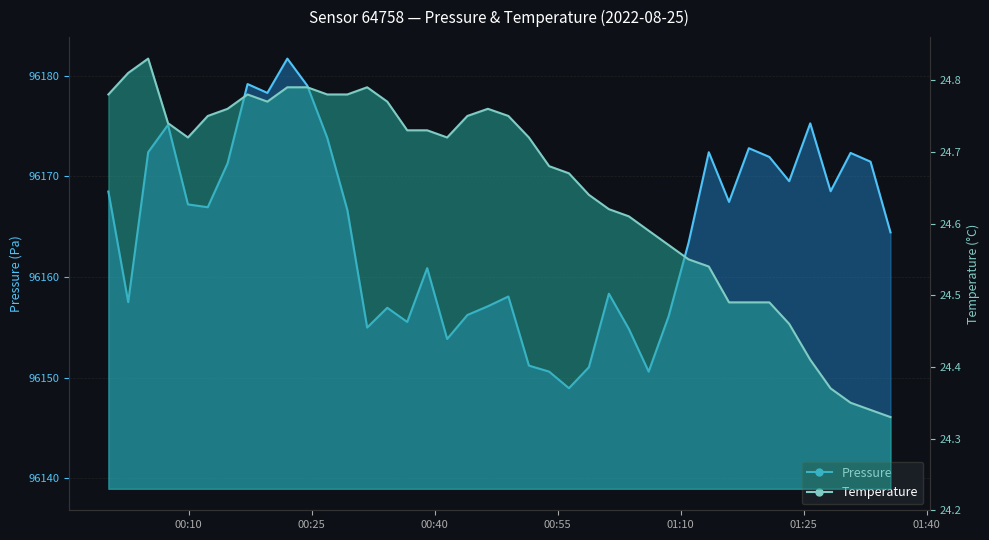

Is the value of temperature at 2022-08-25T00:26:54 greater than the value of pressure at 2022-08-25T00:26:54?

No